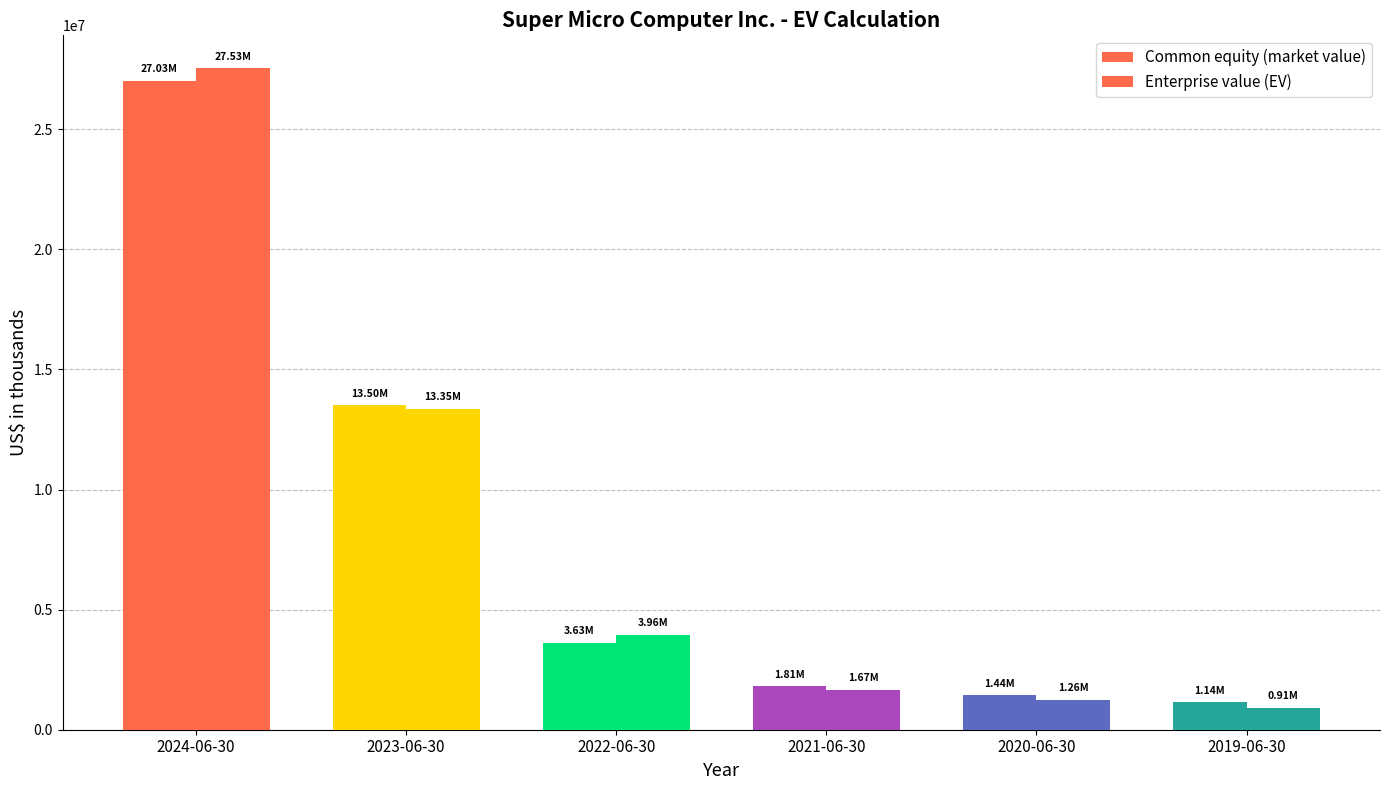

Between 2024-06-30 and 2020-06-30, which is larger?

2024-06-30